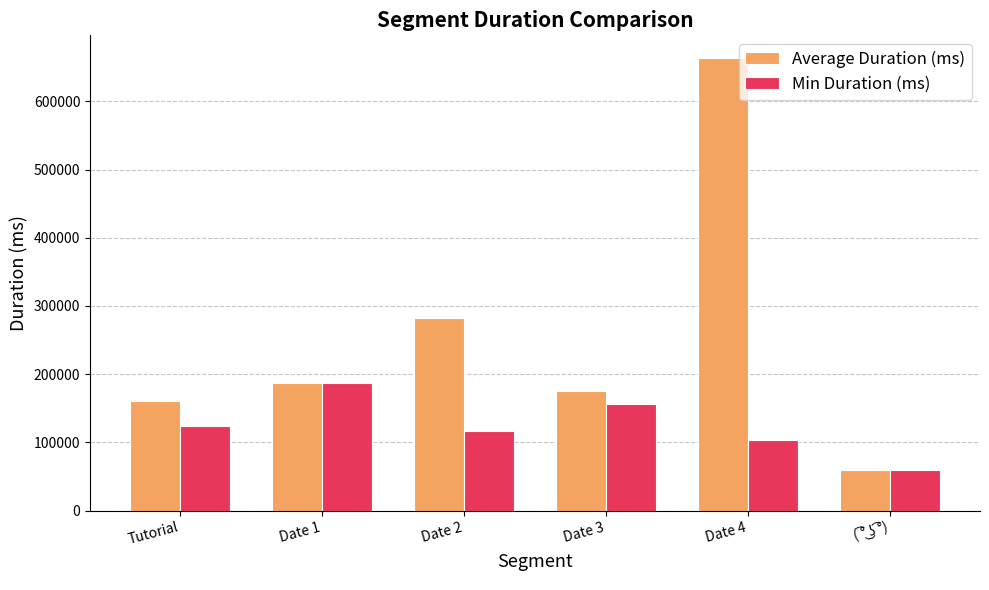

What is the sum of the Min Duration (ms) values at Date 2 and Date 4?

220396